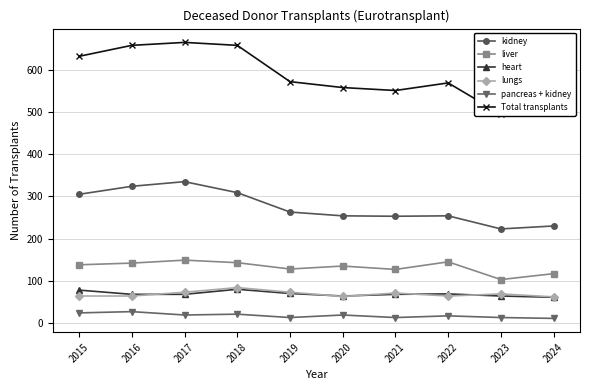

How many data points in pancreas + kidney are less than 19?

5